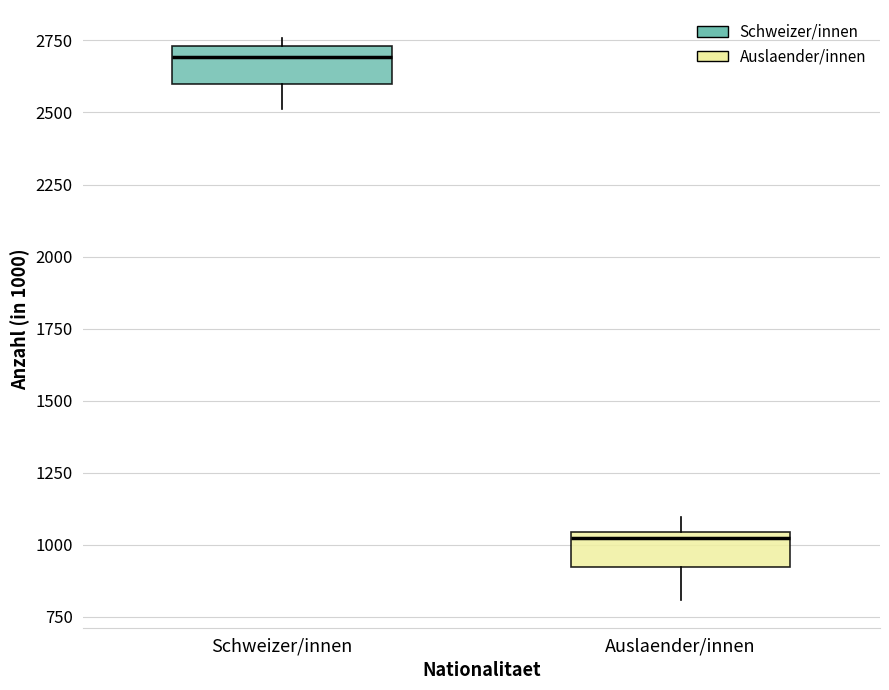

Reading left to right, transcribe this box plot: for each box, give where its median line is, the range the box spans, and where its two whiskers end, as read against the y-axis. The values are not printed on the chart, so give them approximately, as read against the axis.

Schweizer/innen: median 2700, box 2600 to 2750, whiskers 2500 to 2750 (just above the box's upper edge)
Auslaender/innen: median 1050 (just below the box's upper edge), box 900 to 1050, whiskers 800 to 1100